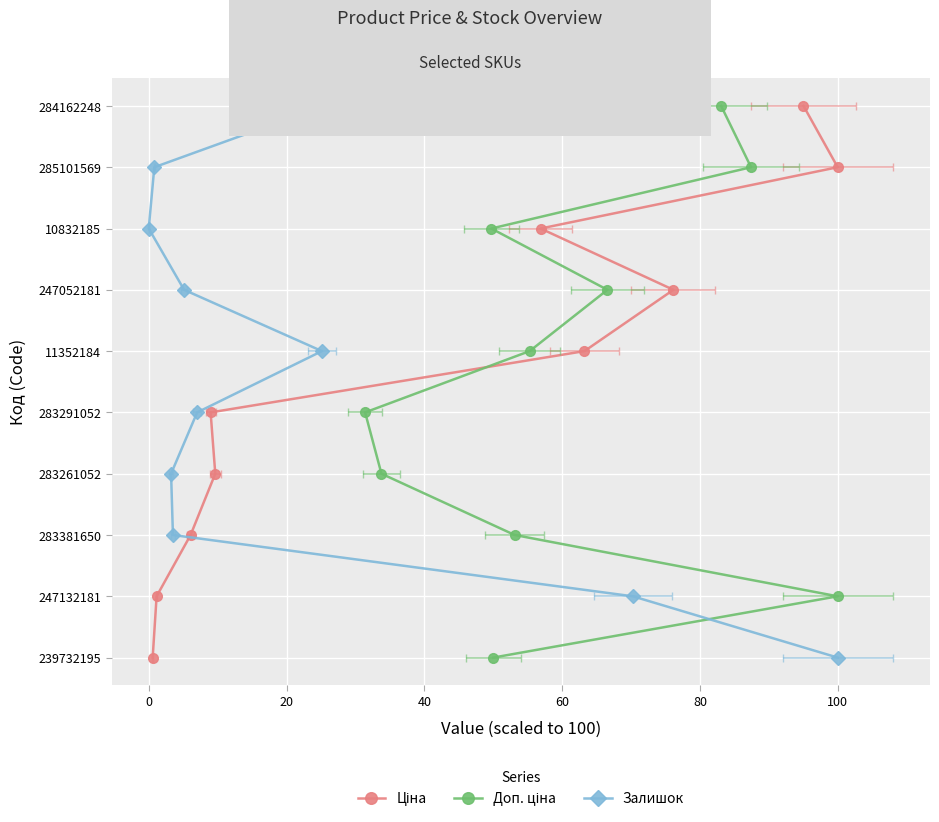

The value of Ціна at 9 is 15. True or false?

False